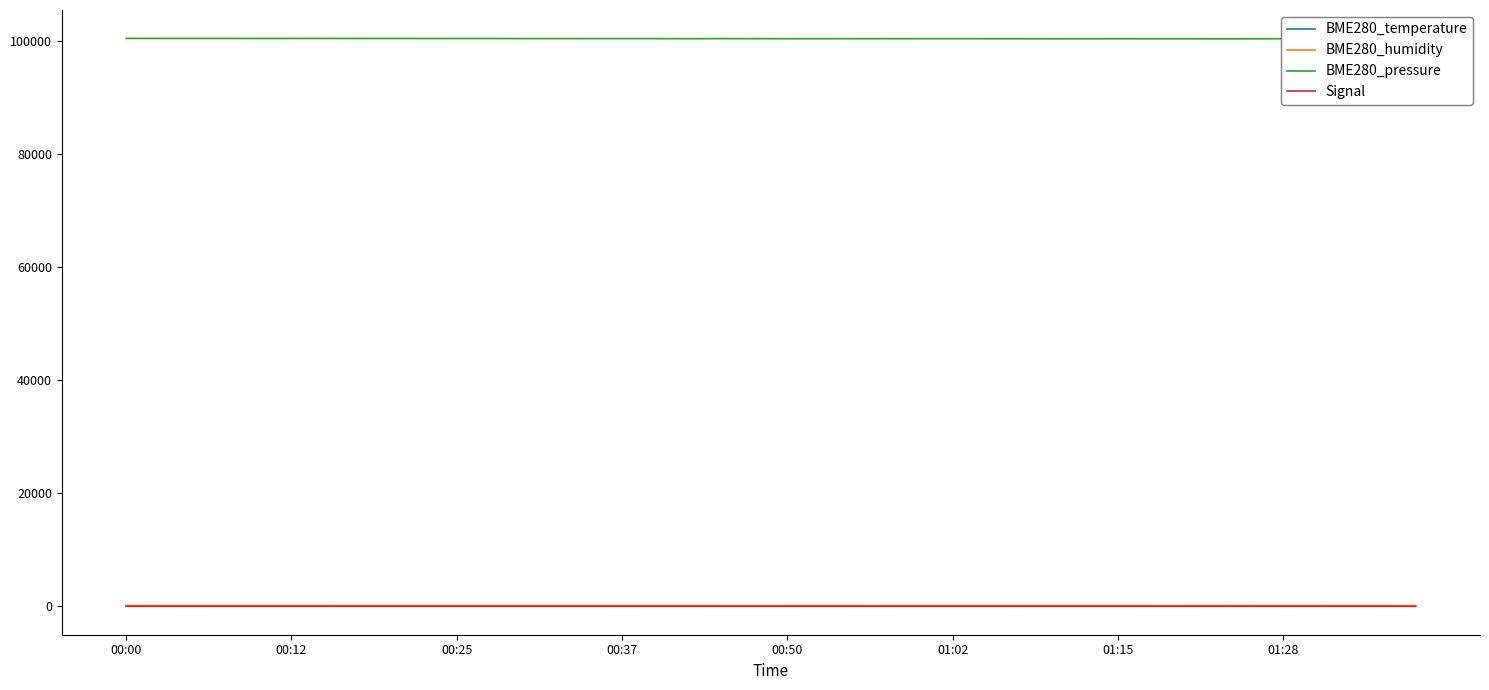

True or false: BME280_pressure and BME280_humidity cross at least once.

False